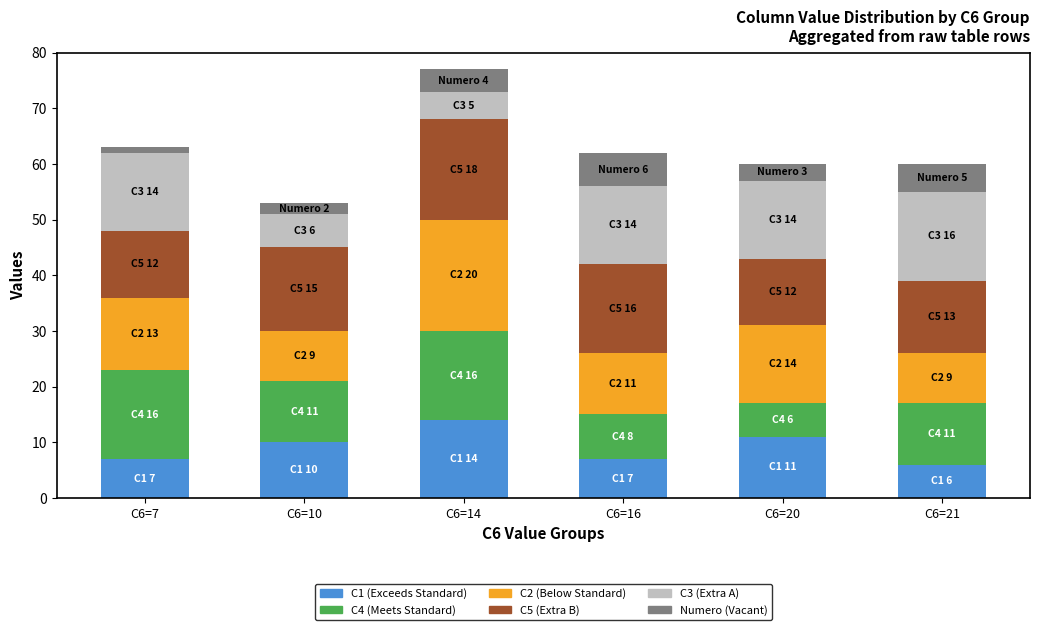

At which category is the sum across all series the highest?

C6=14